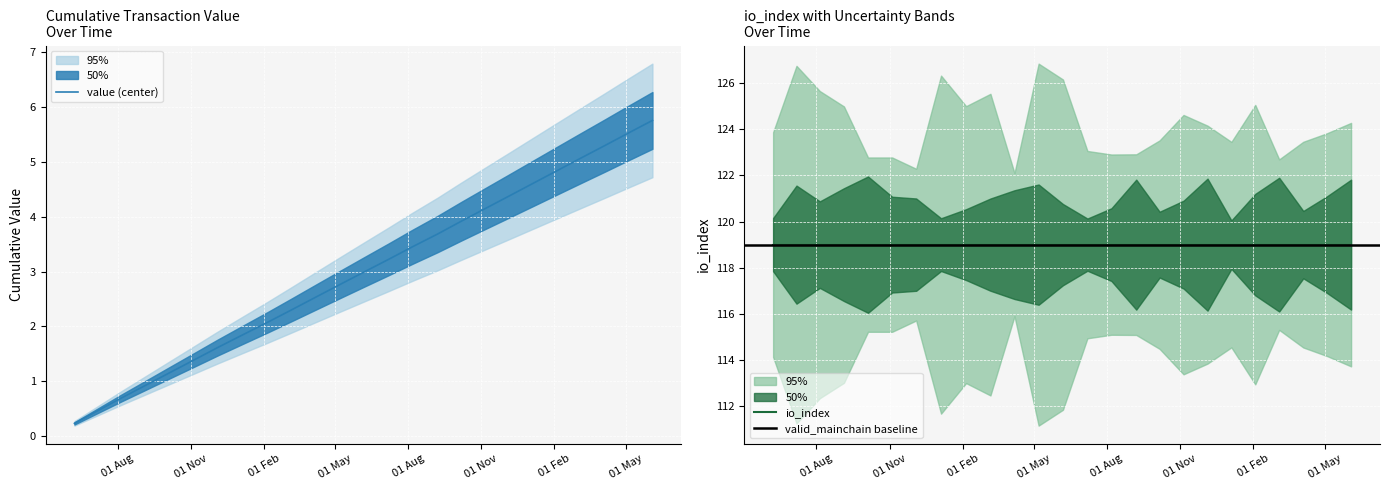

Does the chart display data point markers on the line(s)?

No